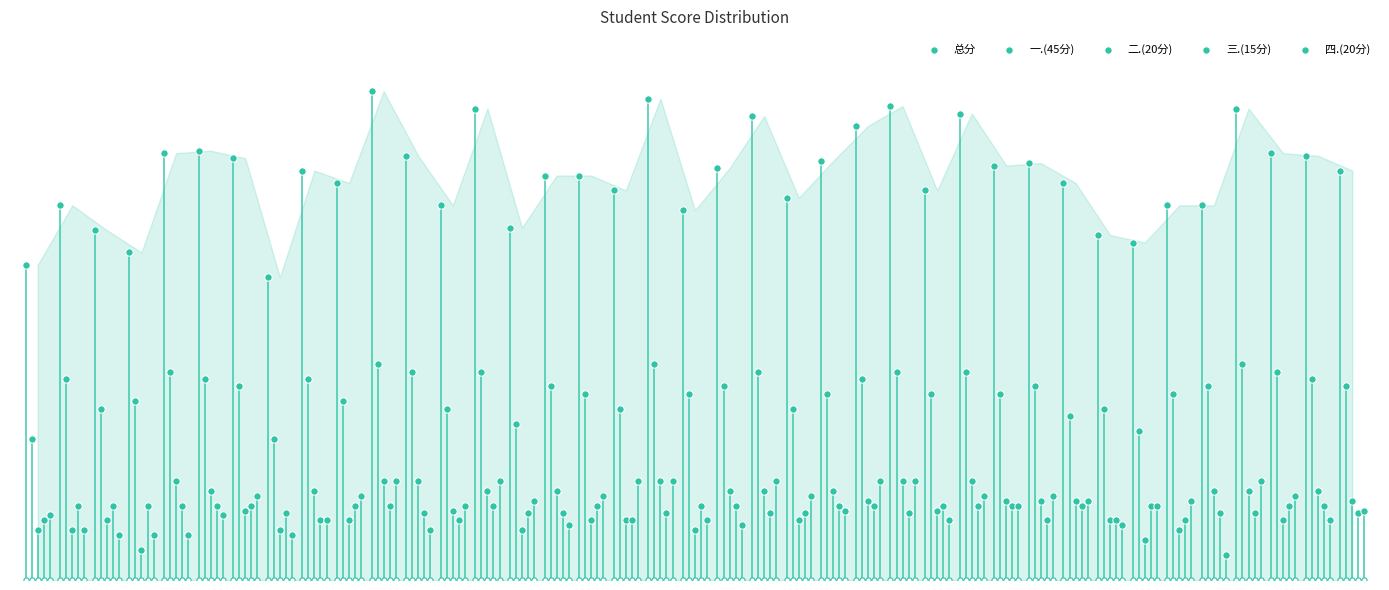

What are all the series names shown in the legend?

总分, 一.(45分), 二.(20分), 三.(15分), 四.(20分)